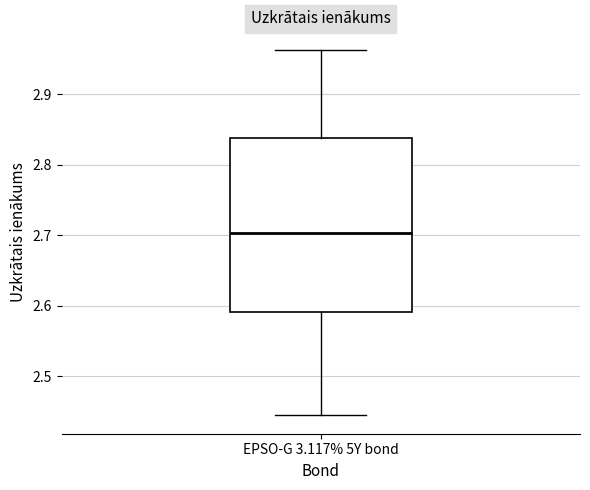

Where does the upper whisker of the box for EPSO-G 3.117% 5Y bond end on the y-axis? The values are not printed on the chart, so give them approximately, as read against the axis.

2.96